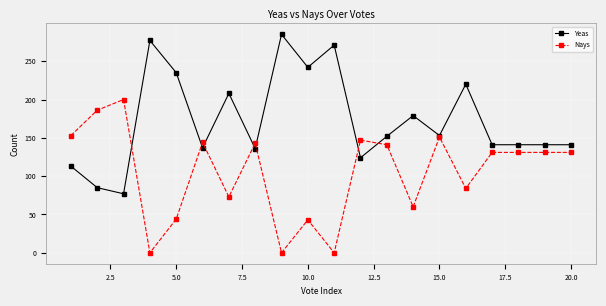

Count the number of categories in the chart.

20